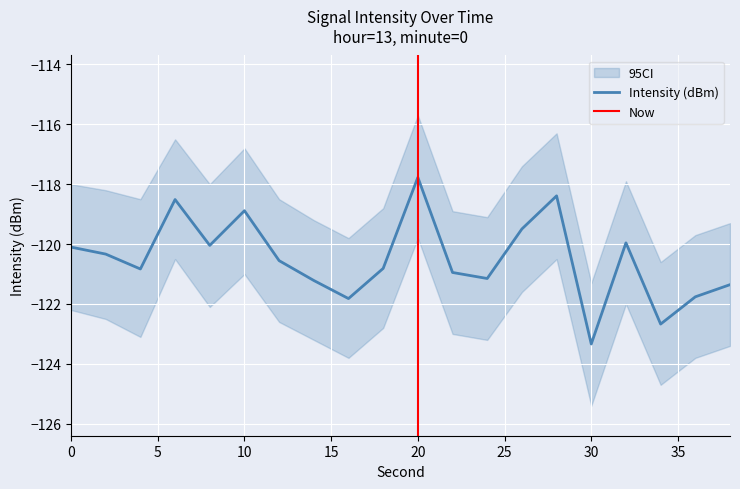

What is the value of the 18th point from the left?

-122.7